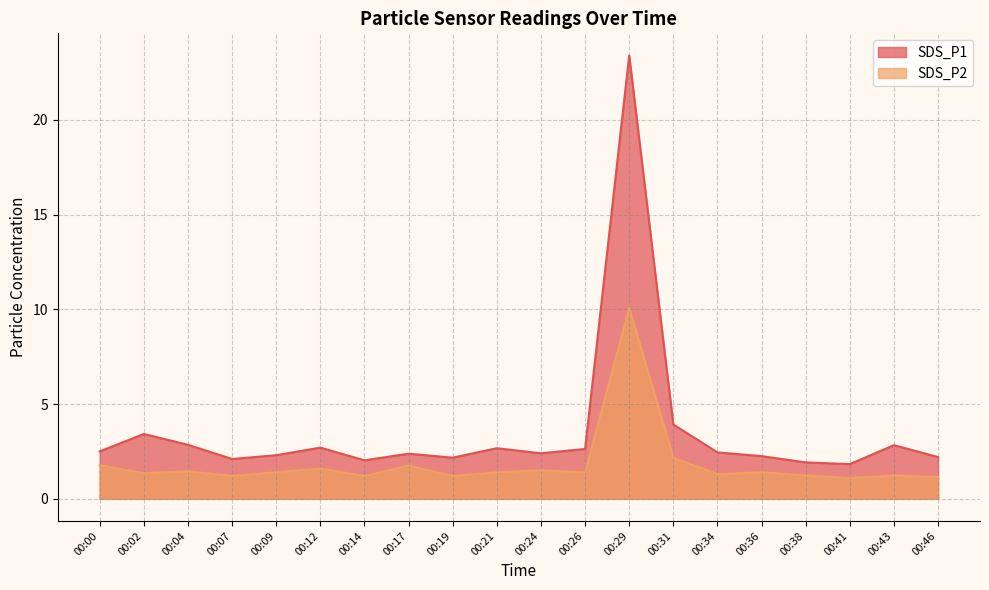

What are all the series names shown in the legend?

SDS_P1, SDS_P2